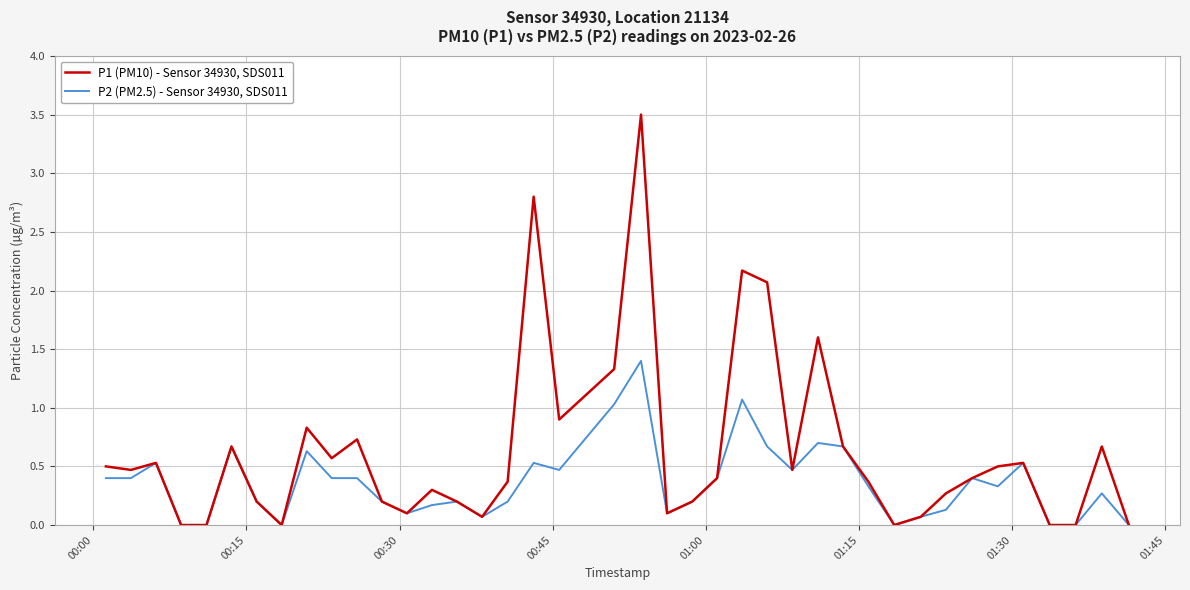

Rank the series by their average value, from lowest to highest.

P2 (PM2.5) - Sensor 34930, SDS011, P1 (PM10) - Sensor 34930, SDS011